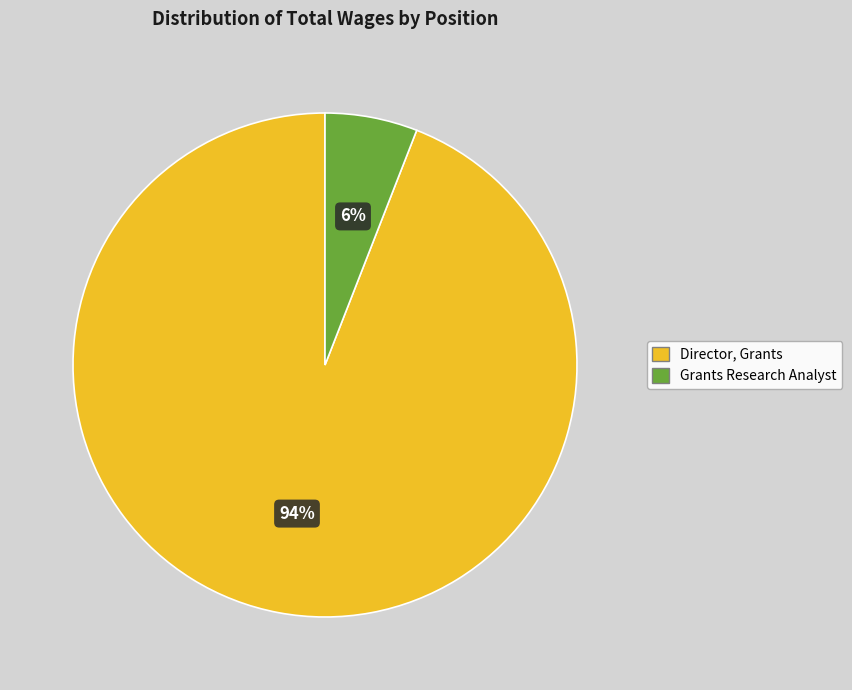

Rank the categories by value from highest to lowest.

Director, Grants, Grants Research Analyst